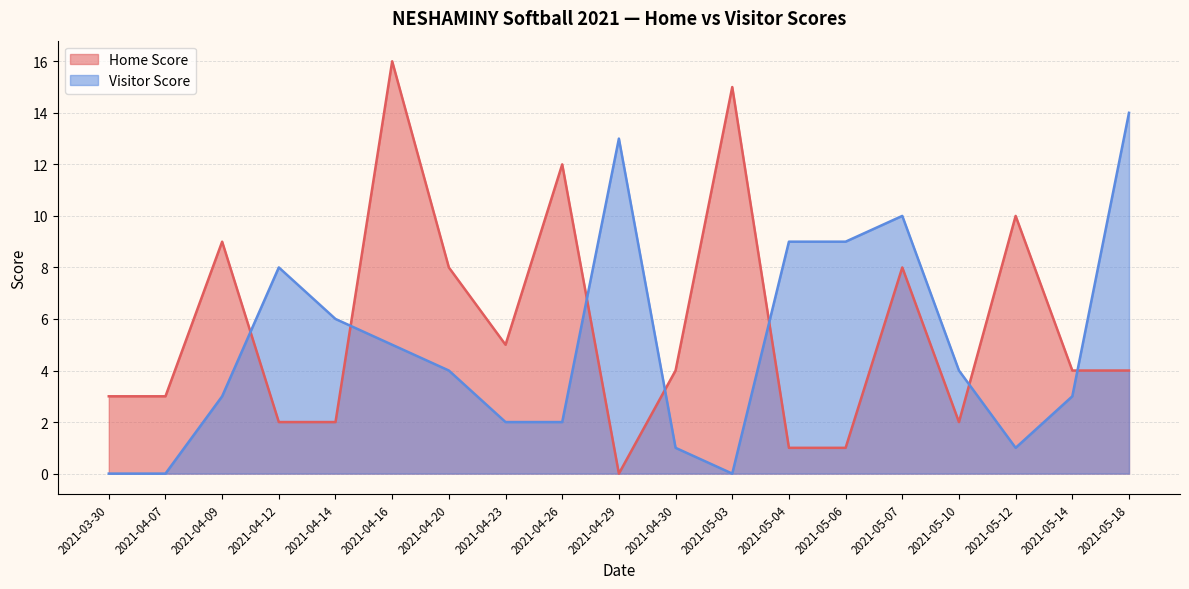

Between 2021-04-14 and 2021-05-18, which series saw the biggest shift?

Visitor Score